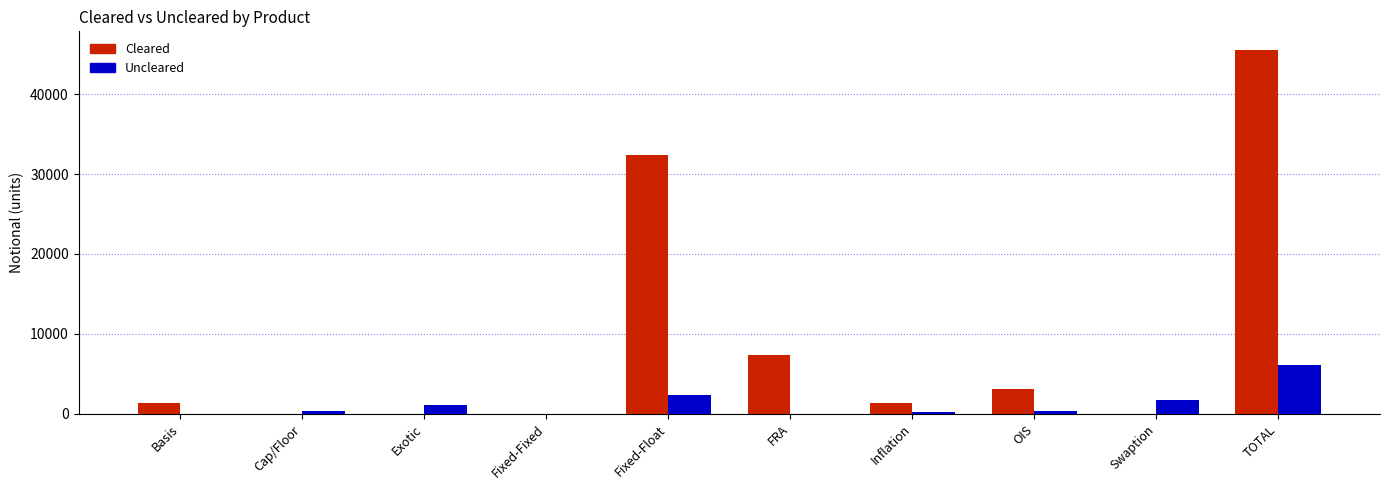

At which label does Uncleared first exceed 365?

Exotic